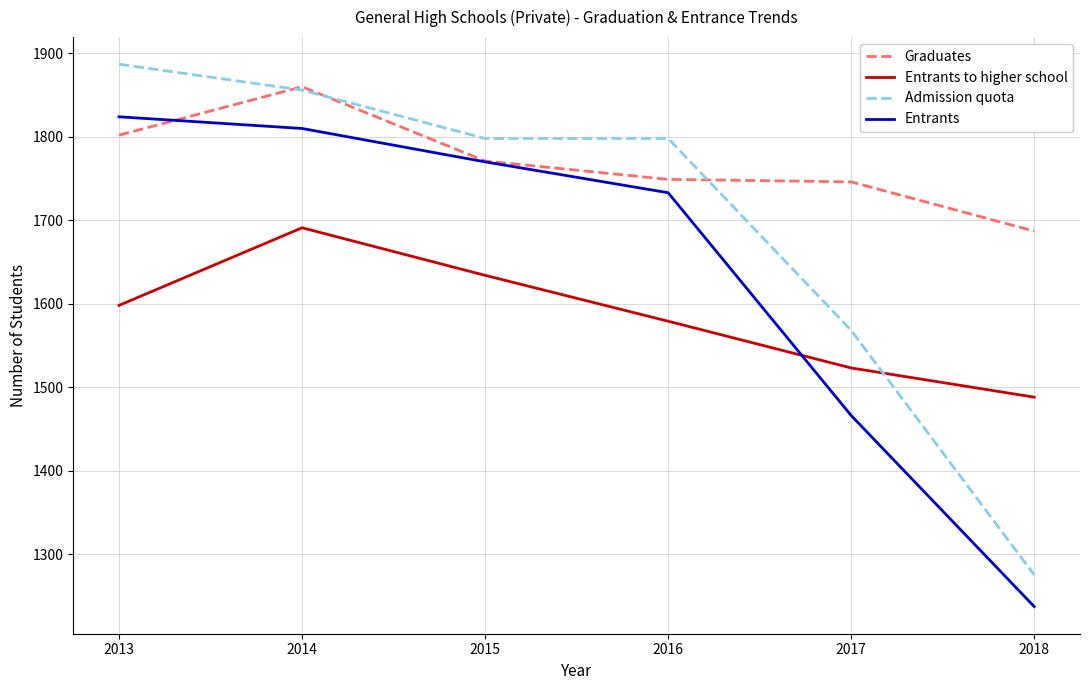

Reading left to right, transcribe all the data shown in this chart.

Graduates: 1802	1860	1771	1749	1746	1687
Entrants to higher school: 1598	1691	1634	1579	1523	1488
Admission quota: 1887	1856	1798	1798	1568	1275
Entrants: 1824	1810	1770	1733	1466	1237